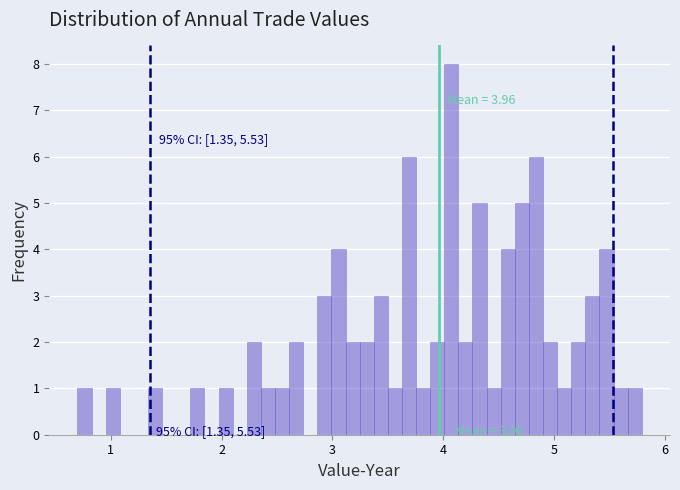

Around what value on the x-axis is the tallest bar? Give the approximate position of its centre, as read against the axis.

4.1